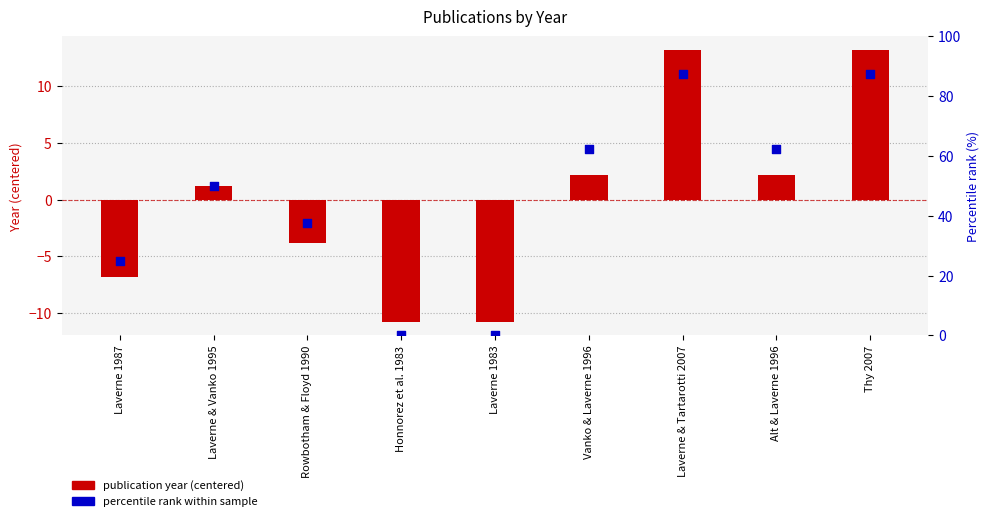

Is the value of publication year (centered) at Alt & Laverne 1996 greater than the value of percentile rank within sample at Laverne & Vanko 1995?

No